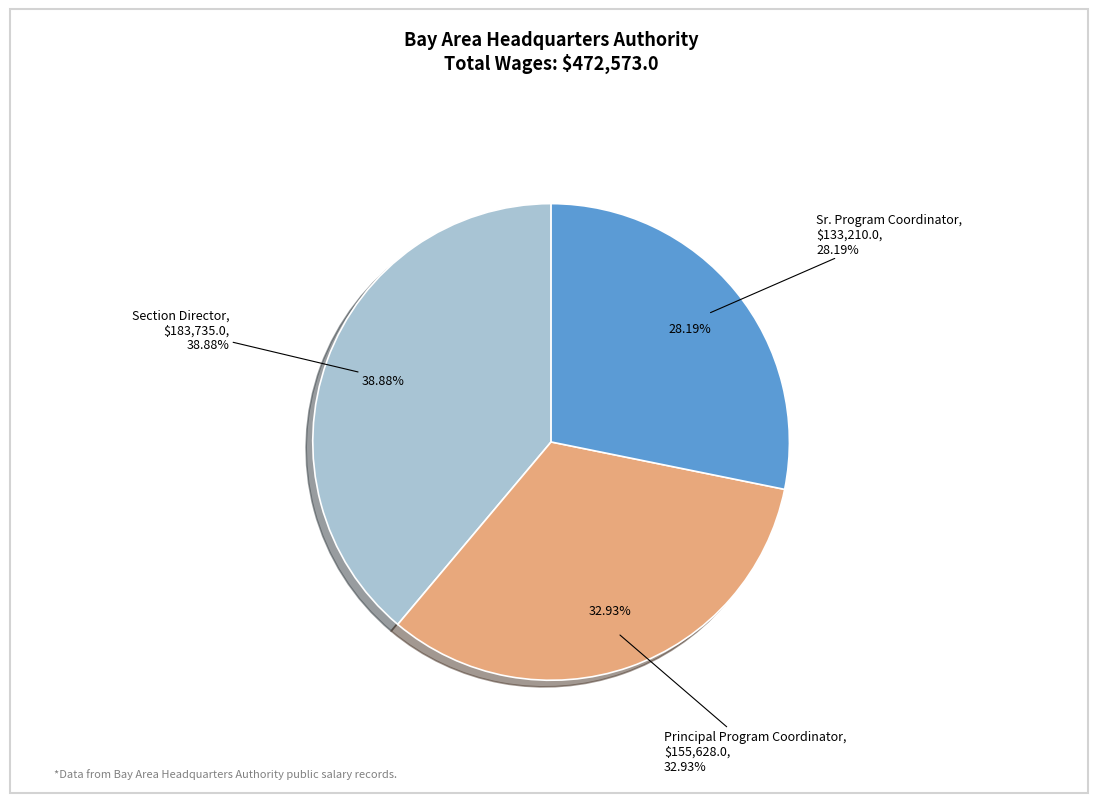

How many segments does this pie chart have?

3